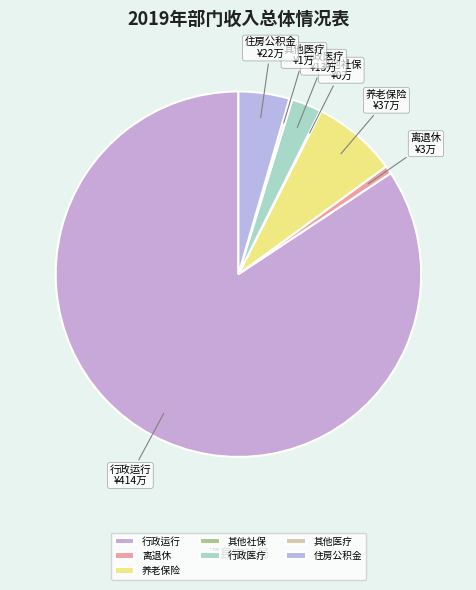

Which category accounts for the majority?

行政运行